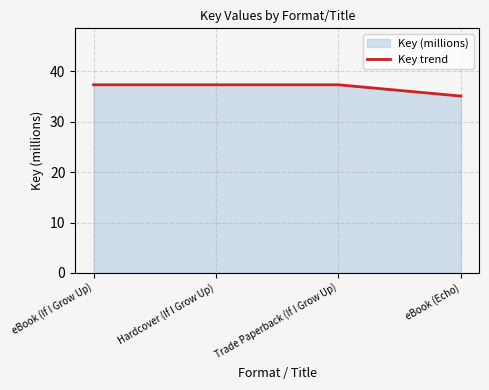

Which label corresponds to the largest value in the chart?

eBook (If I Grow Up)